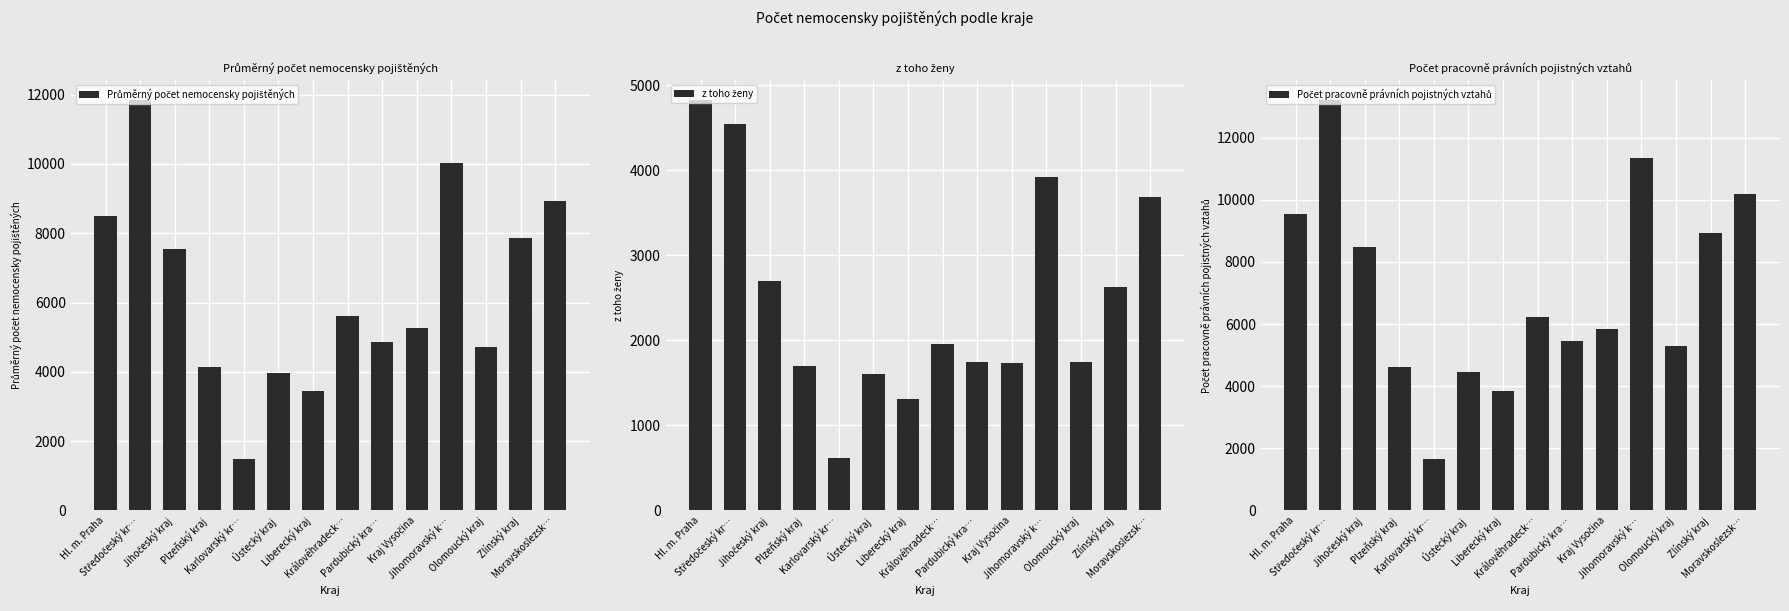

What is the average value of the Průměrný počet nemocensky pojištěných series?

6295.3